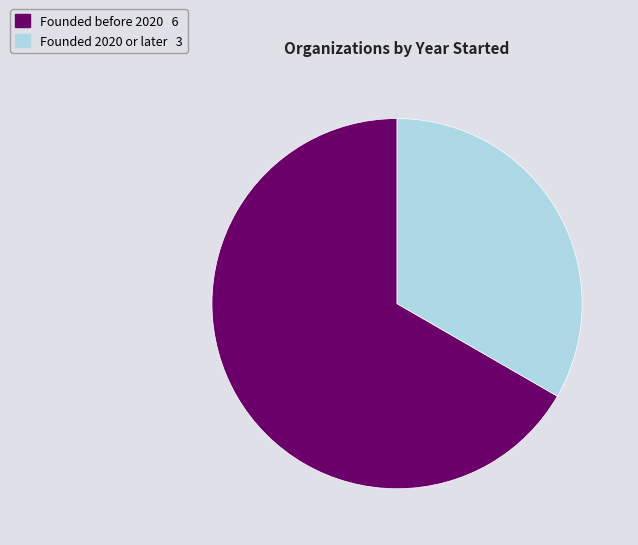

Does any single category account for the majority?

Yes